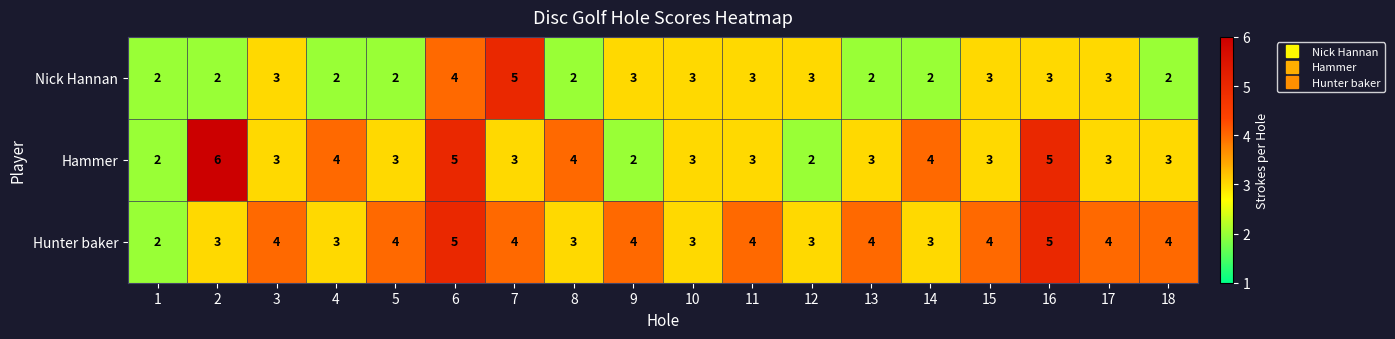

At 14, list the series in order from largest to smallest.

Hammer, Hunter baker, Nick Hannan